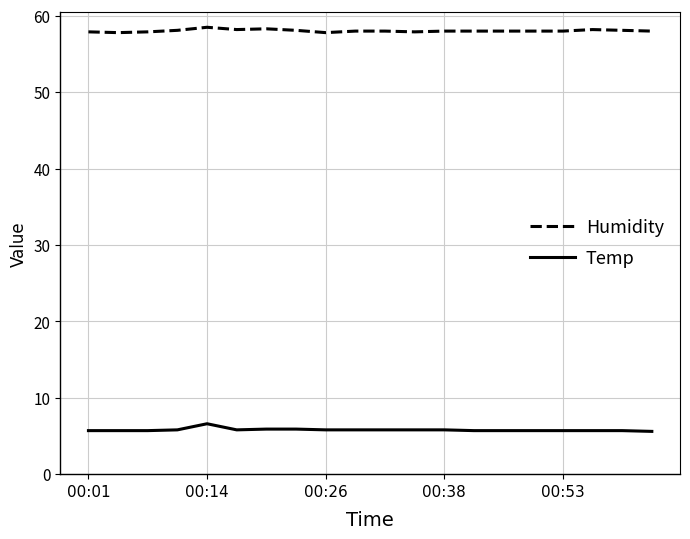

True or false: Temp and Humidity cross at least once.

False